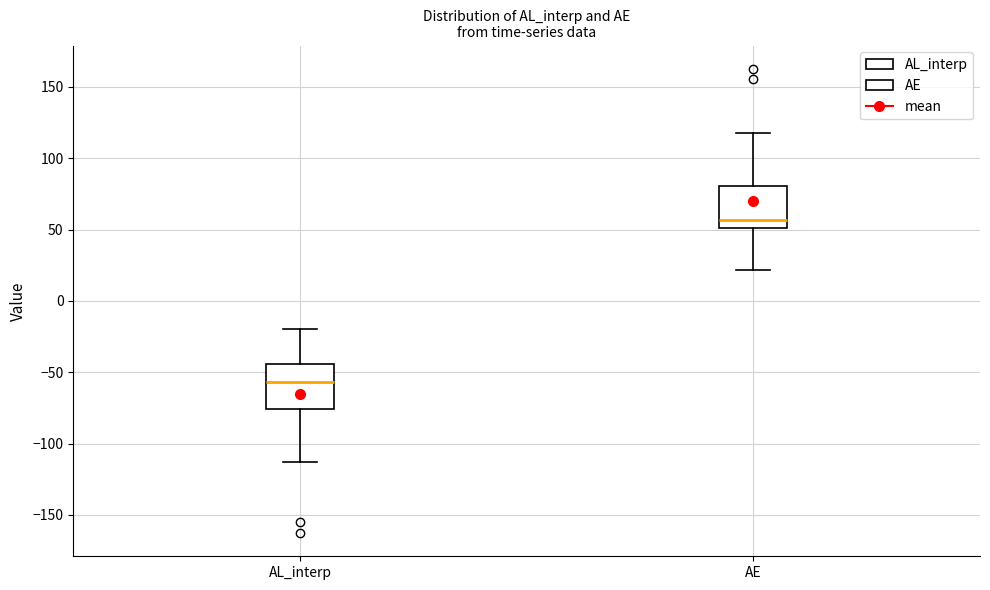

Reading left to right, transcribe this box plot: for each box, give where its median line is, the range the box spans, and where its two whiskers end, as read against the y-axis. The values are not printed on the chart, so give them approximately, as read against the axis.

AL_interp: median -55, box -75 to -45, whiskers -115 to -20
AE: median 55, box 50 to 80, whiskers 20 to 120